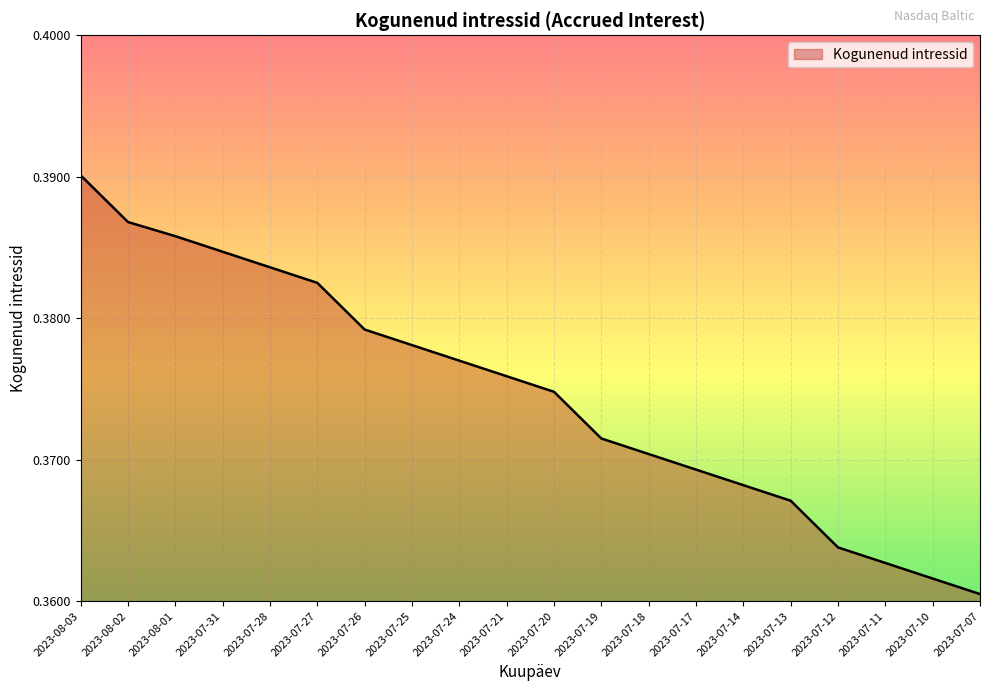

Count the values in the range 0 to 1.

20